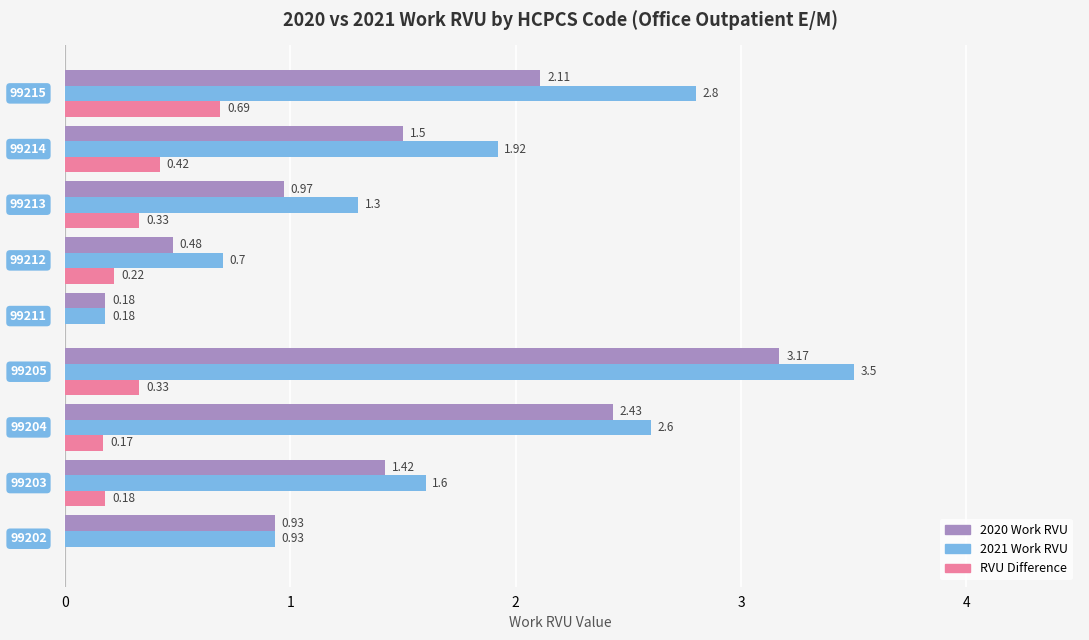

Which series has the largest total across all categories?

2021 Work RVU